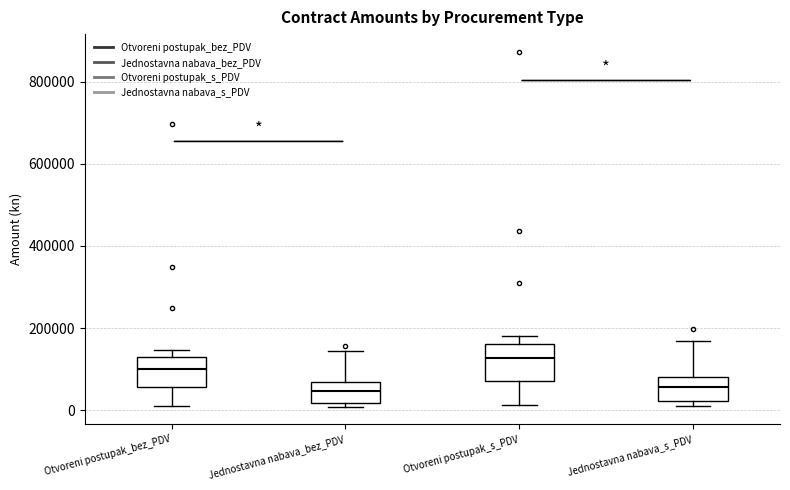

Where is the upper edge of the box for Otvoreni postupak_s_PDV on the y-axis? The values are not printed on the chart, so give them approximately, as read against the axis.

160000